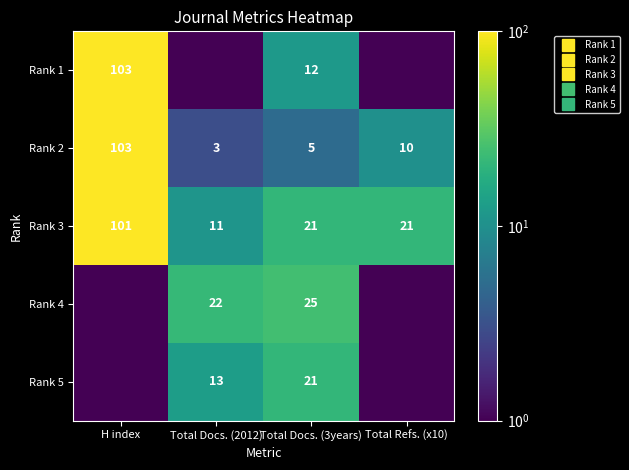

At which label does Rank 4 first exceed 22?

Total Docs. (3years)